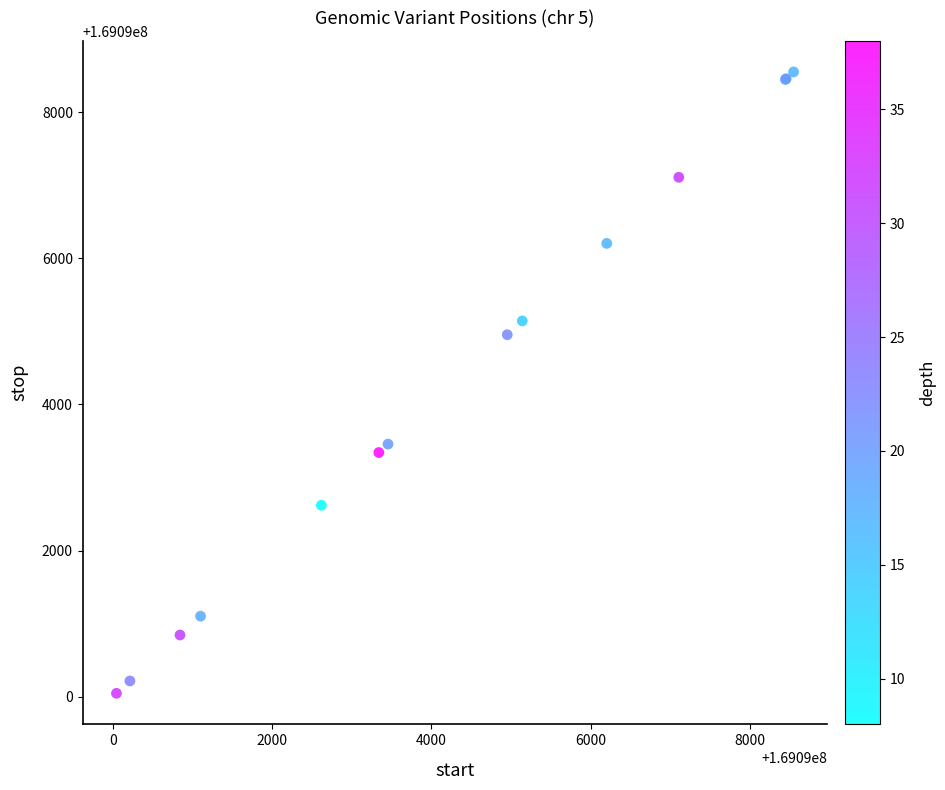

What Y value in the scatter plot is closest to 169094299?

169094955